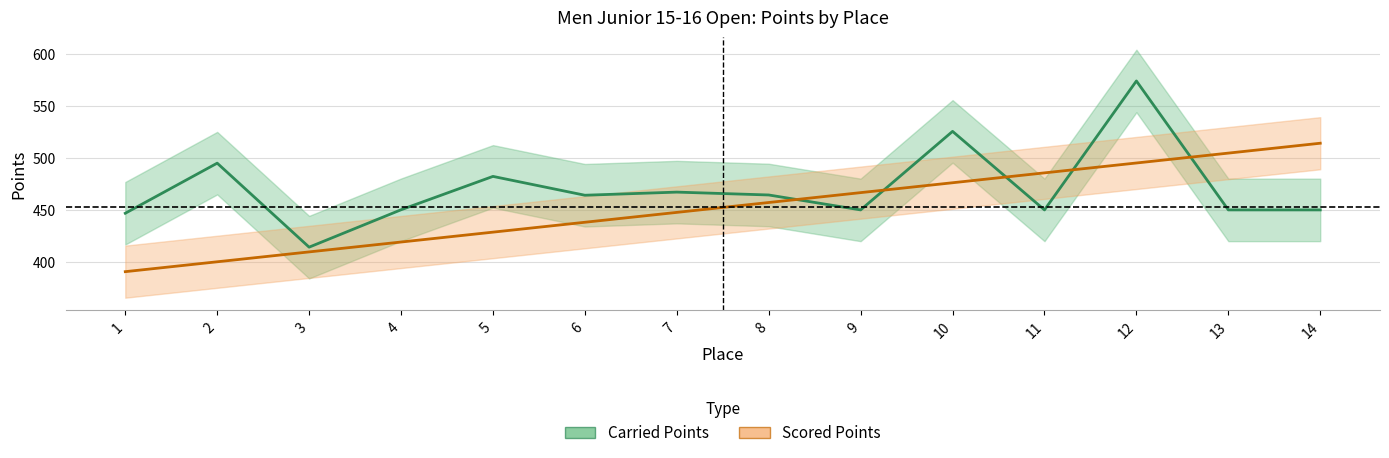

What is the difference between the maximum and minimum values in the Carried Points series?

159.5